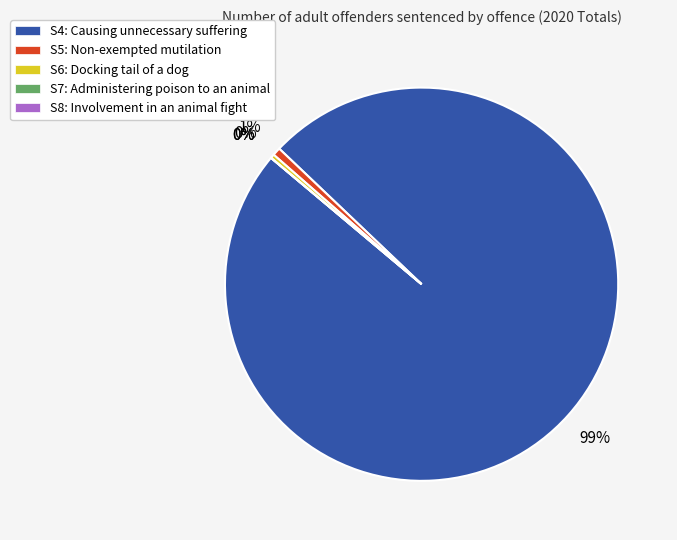

Which has a higher value, S6: Docking the tail of a dog except where permitted or S5: Carrying out a non-exempted mutilation?

S5: Carrying out a non-exempted mutilation